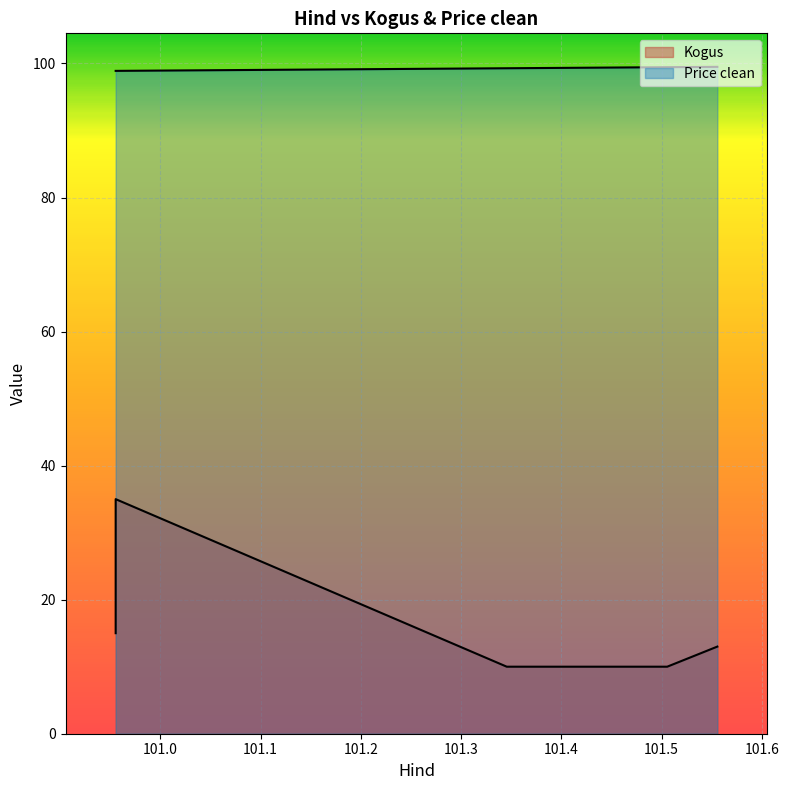

Rank the series at 101.555556 from highest to lowest value.

Price clean, Kogus